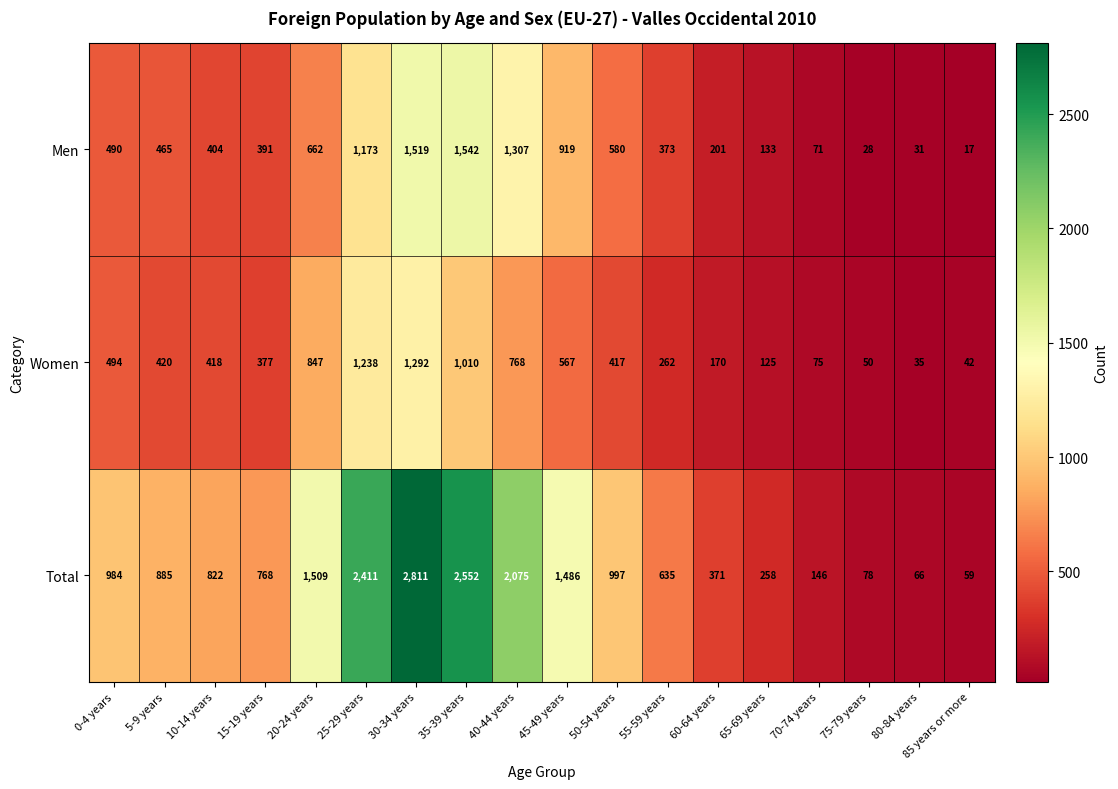

How many data points does each series have?

18